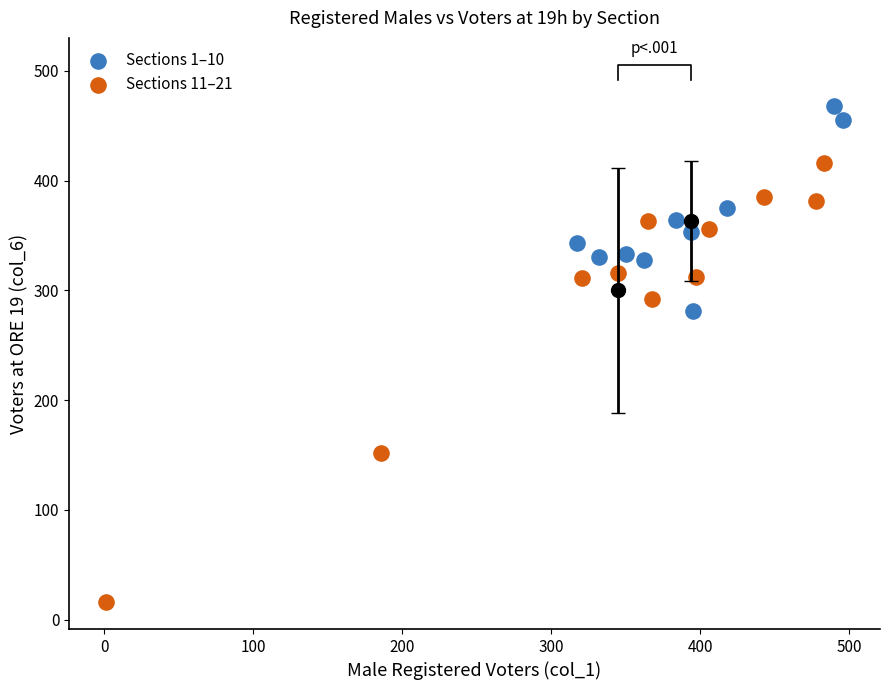

Which series contains the lowest Y value?

Sections 11–21